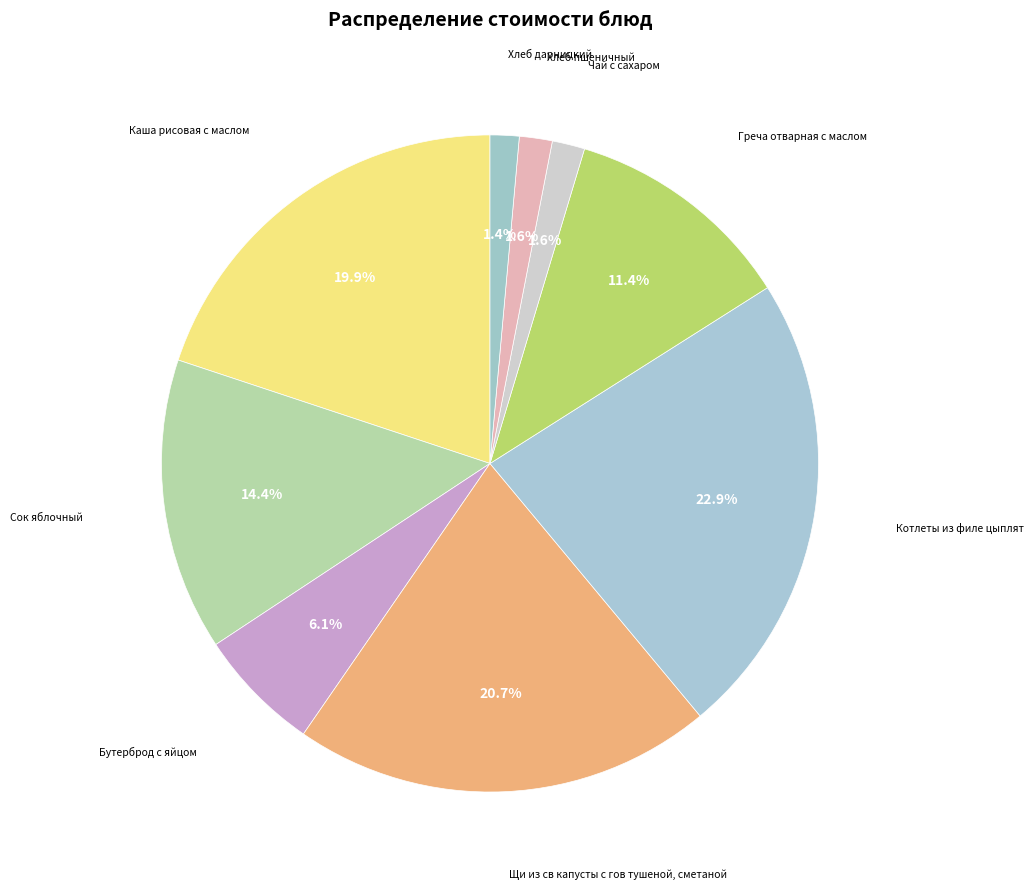

How many segments does this pie chart have?

9